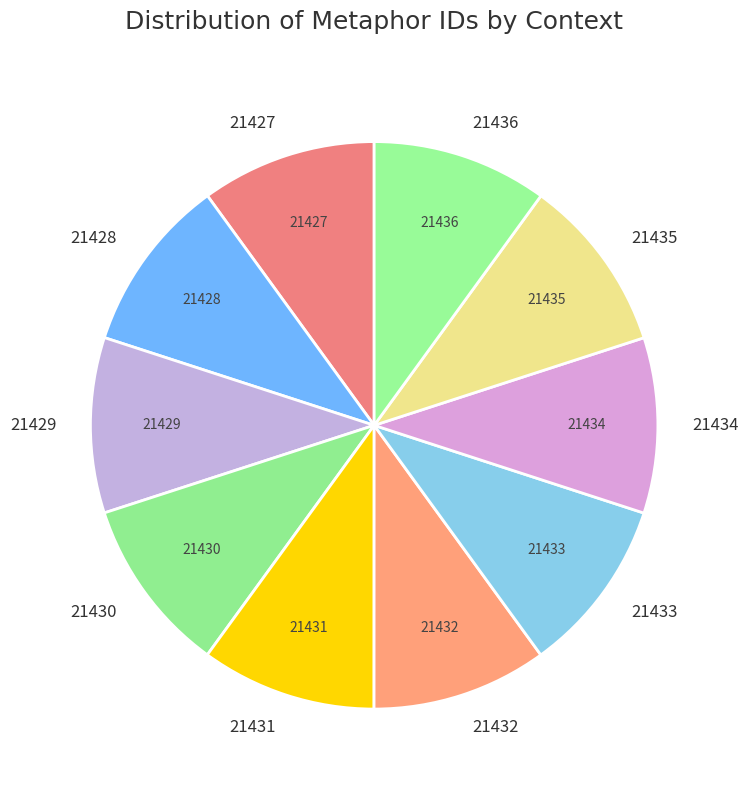

How many segments does this pie chart have?

10